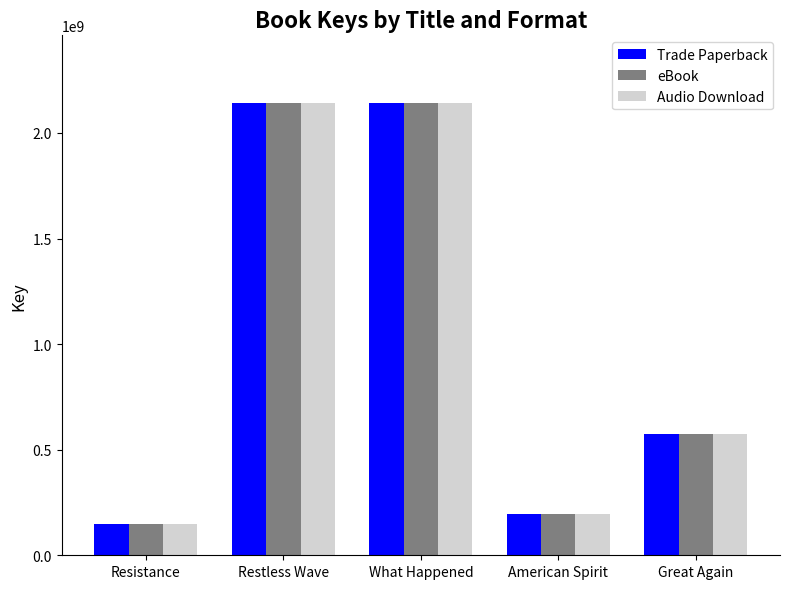

What is the smallest value displayed?

146289806